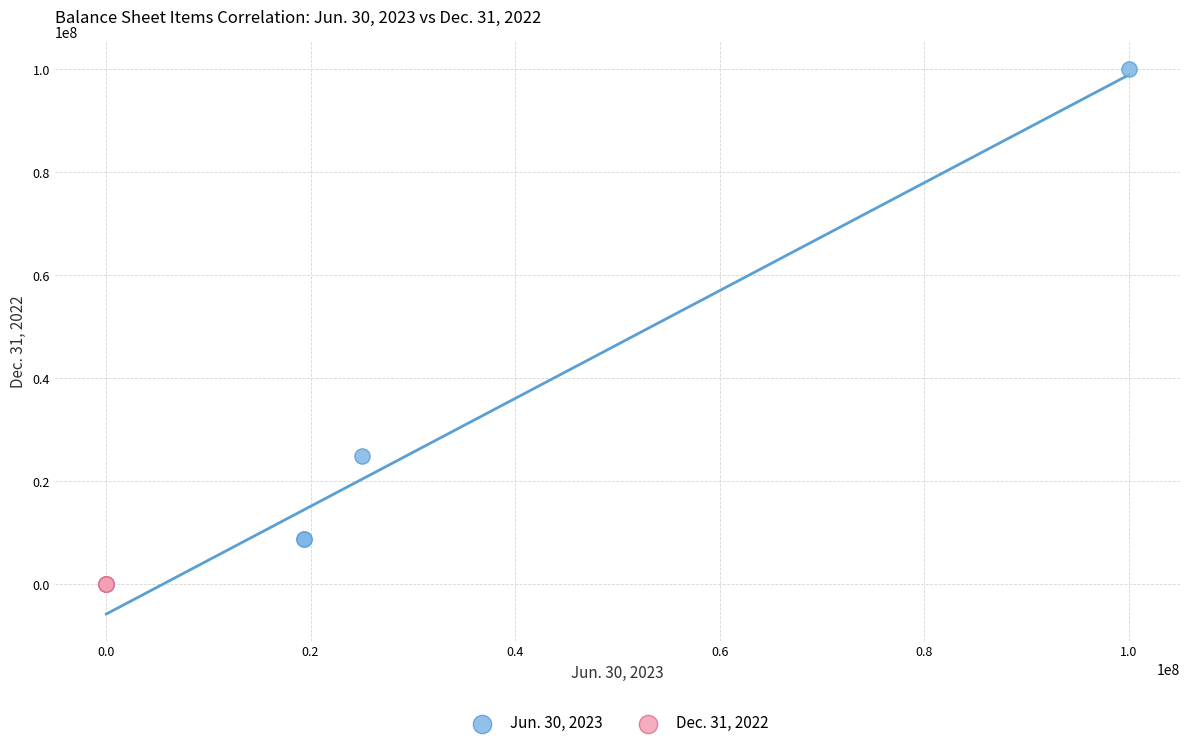

Which series has the widest spread of Y values?

Jun. 30, 2023